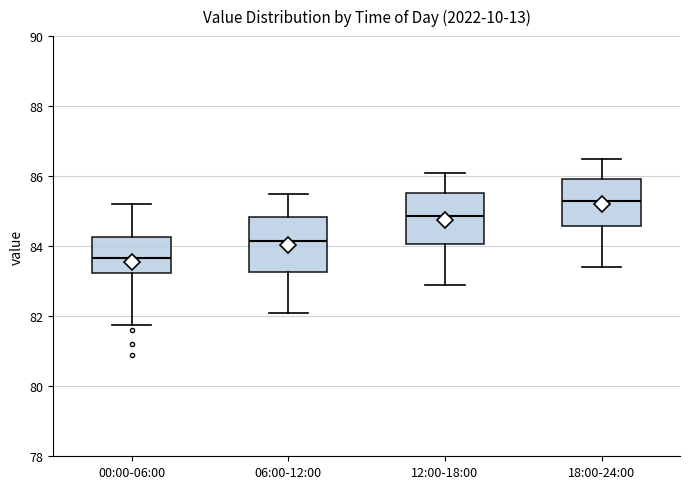

Which box's median line is the highest?

18:00-24:00